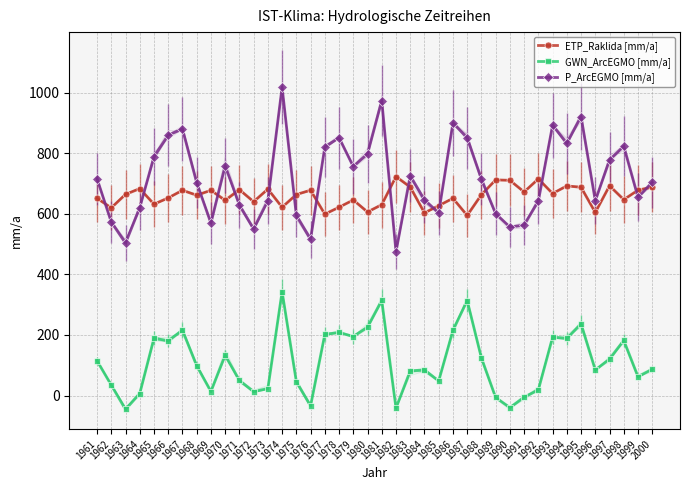

Where is GWN_ArcEGMO [mm/a] nearest to the value 148?

1970